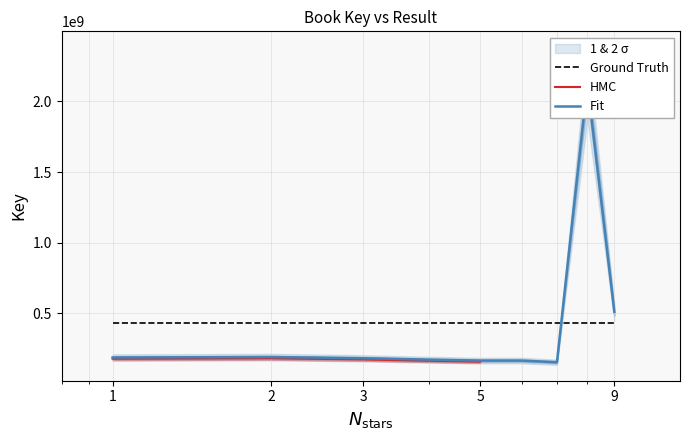

The chart shows a value of 92419167 at 1. True or false?

False